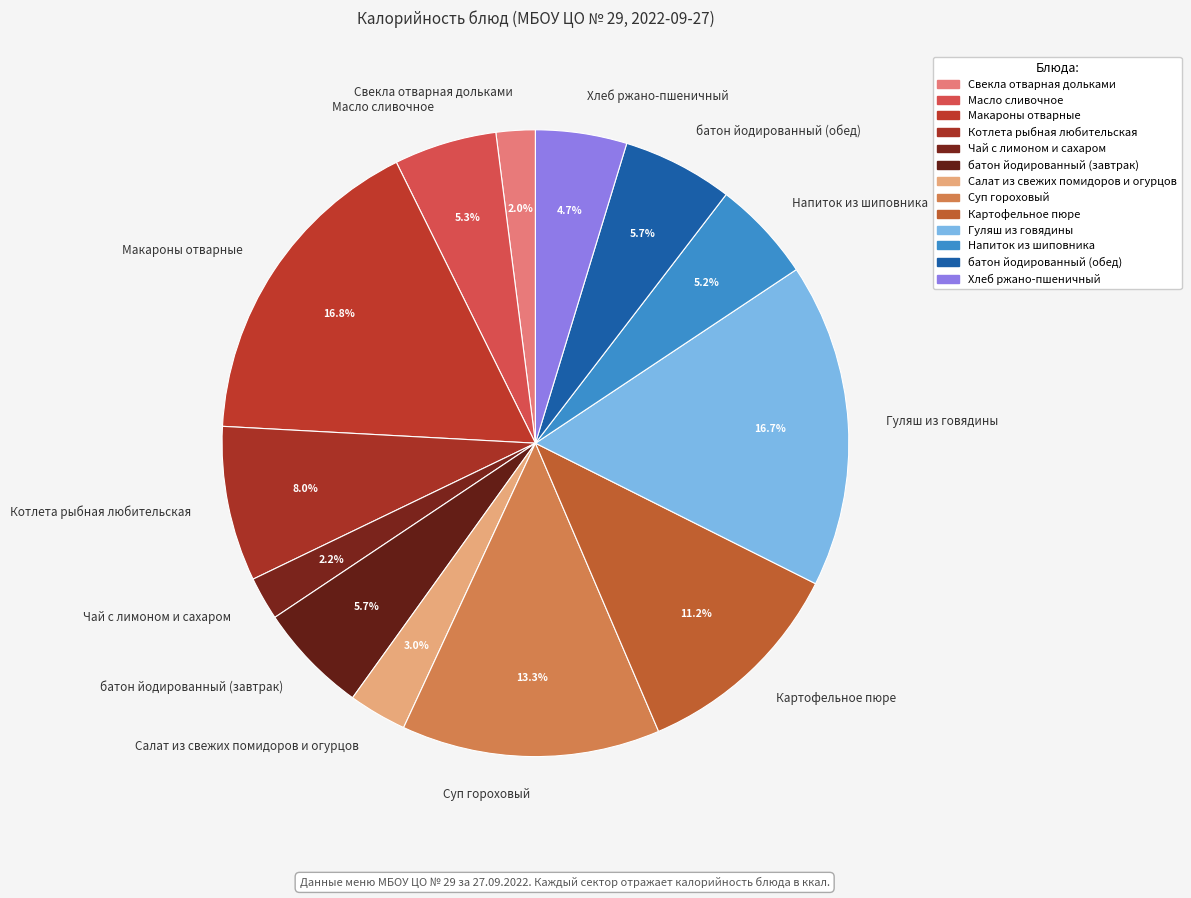

To the nearest percent, what is the combined percentage of Салат из свежих помидоров и огурцов and Суп гороховый?

16%